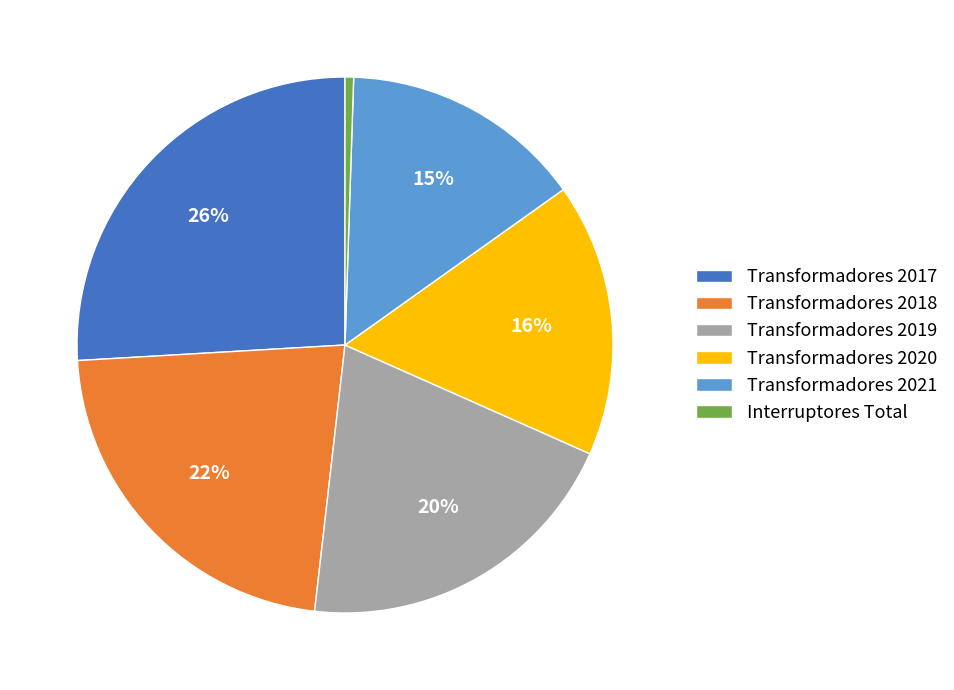

Which category has the biggest portion of the pie?

Transformadores 2017